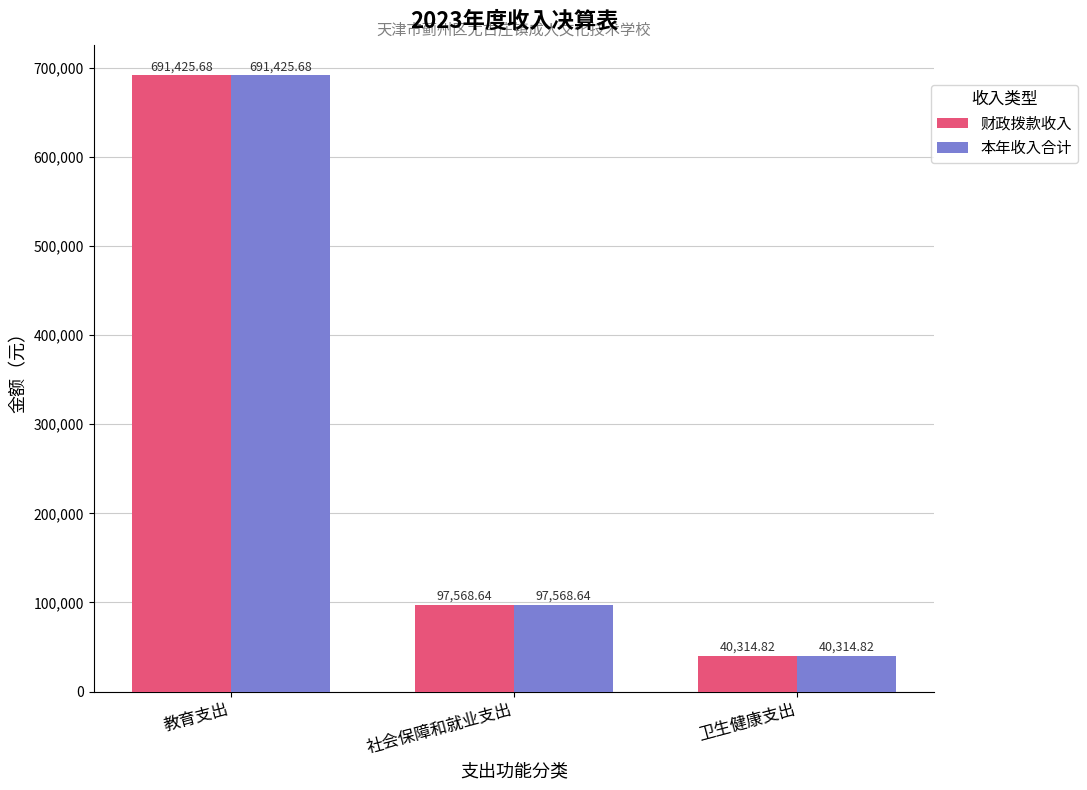

List the labels in order of 本年收入合计 value, smallest first.

卫生健康支出, 社会保障和就业支出, 教育支出